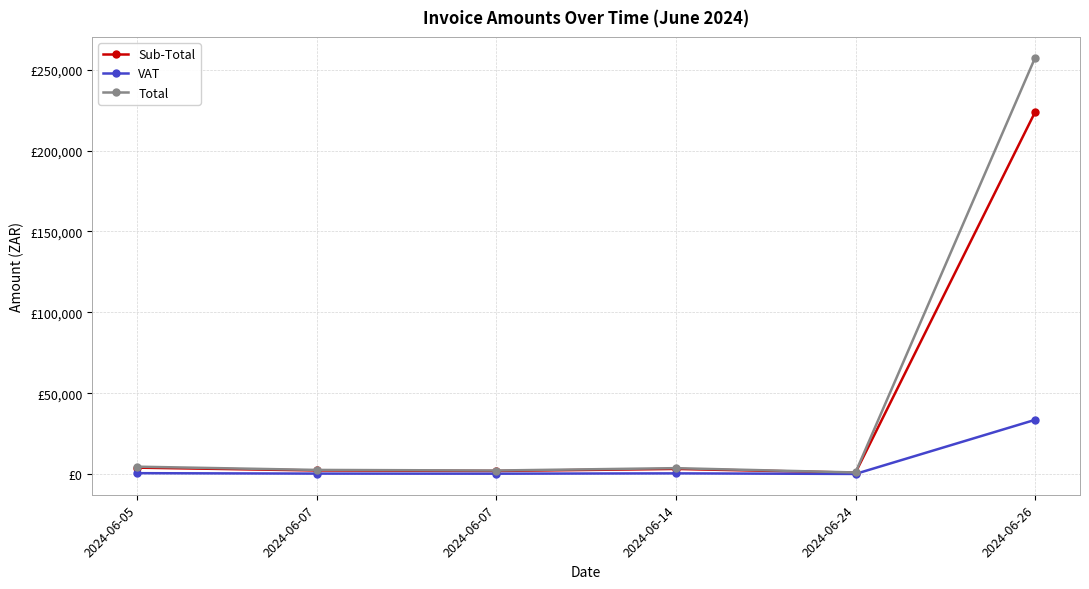

Is the value of Sub-Total at 2024-06-07 greater than the value of VAT at 2024-06-07?

Yes